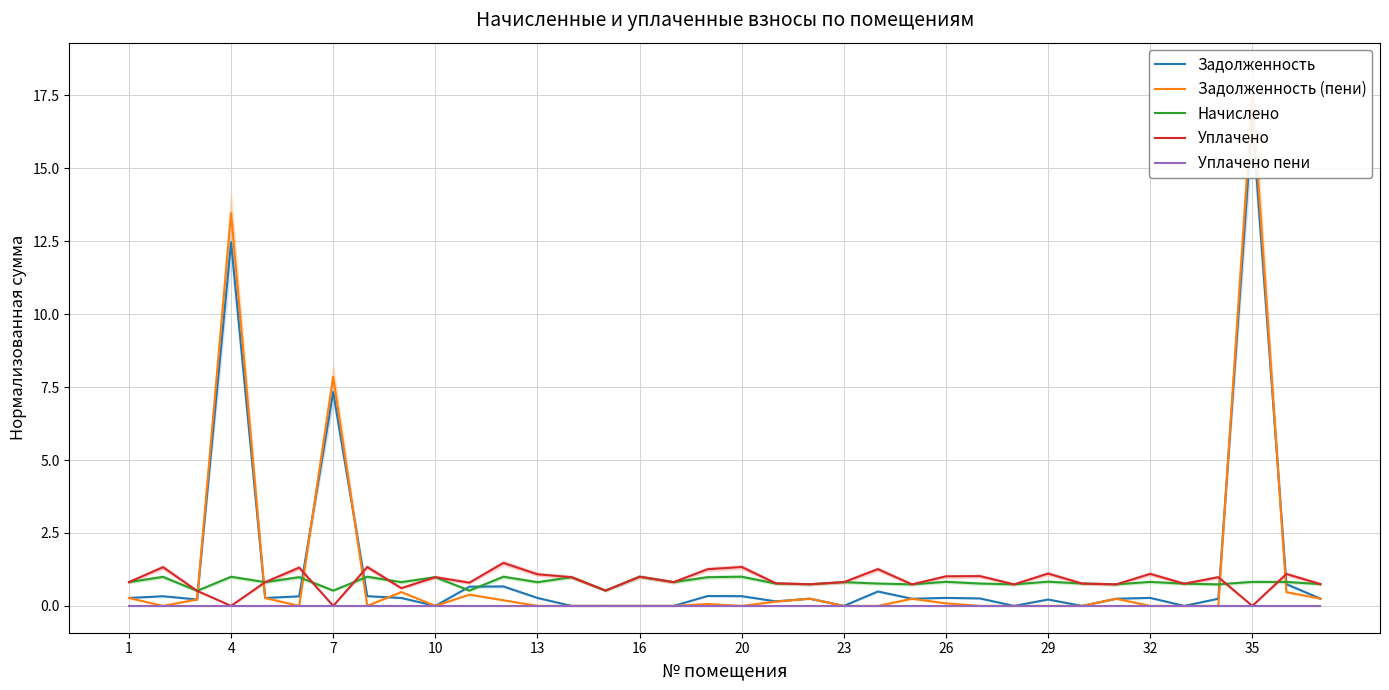

The value of Уплачено at 4 is -0.8. True or false?

False